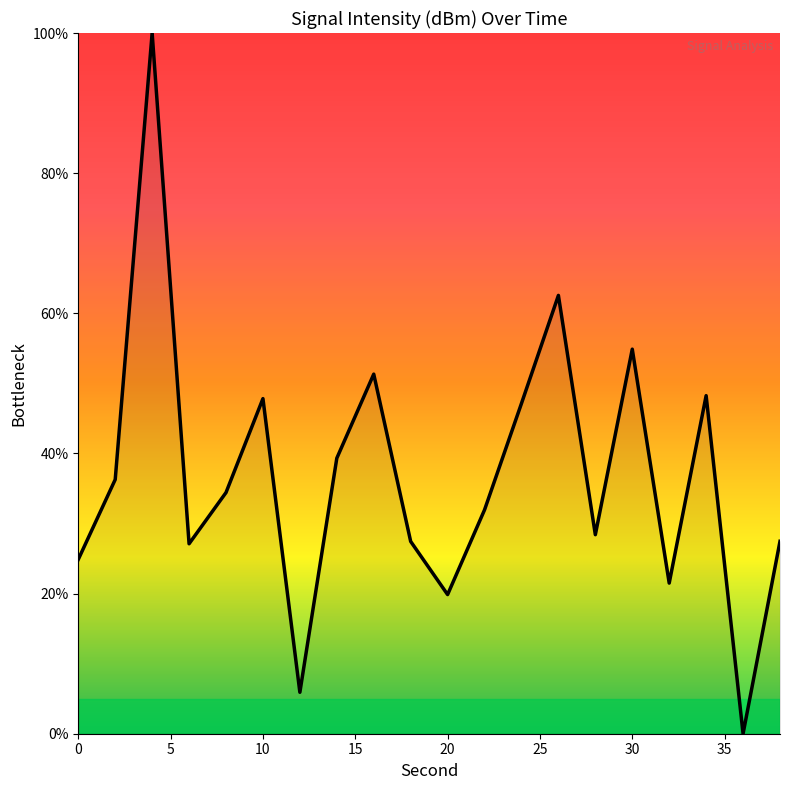

What is the difference between the maximum and minimum values?

100.0